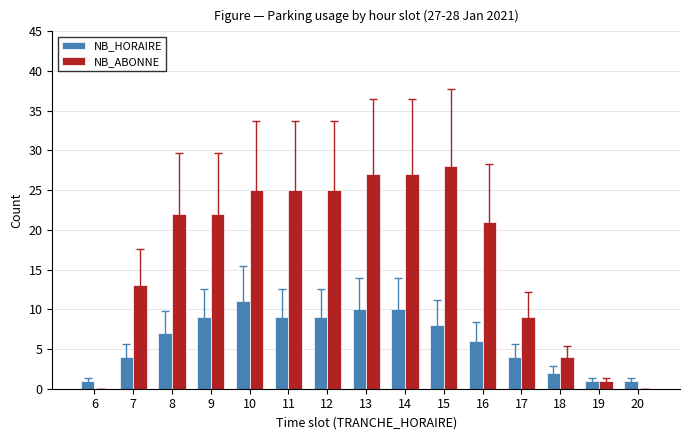

Read the NB_HORAIRE value at 11.

9